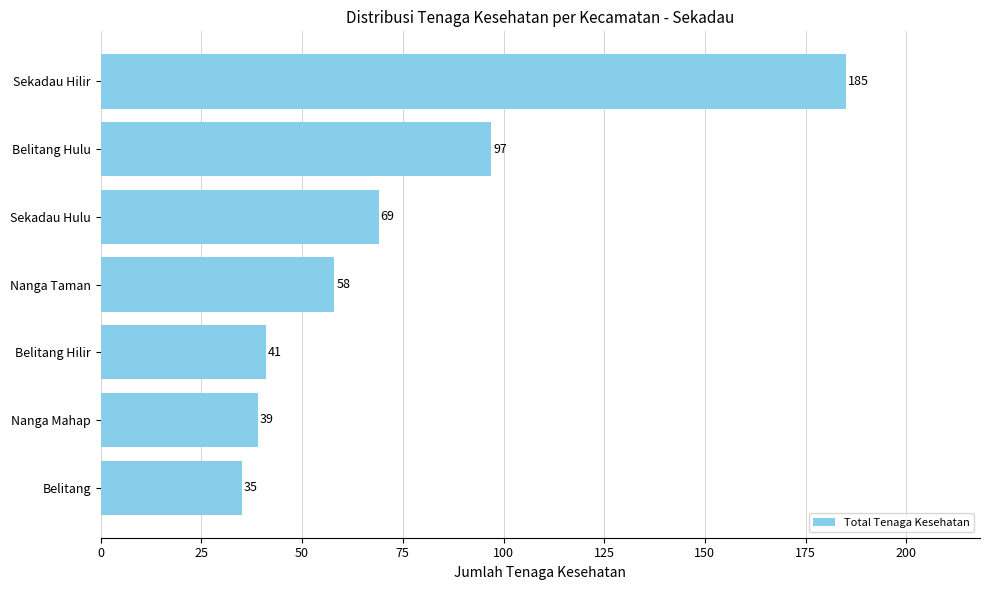

Rank the categories by value from highest to lowest.

Sekadau Hilir, Belitang Hulu, Sekadau Hulu, Nanga Taman, Belitang Hilir, Nanga Mahap, Belitang